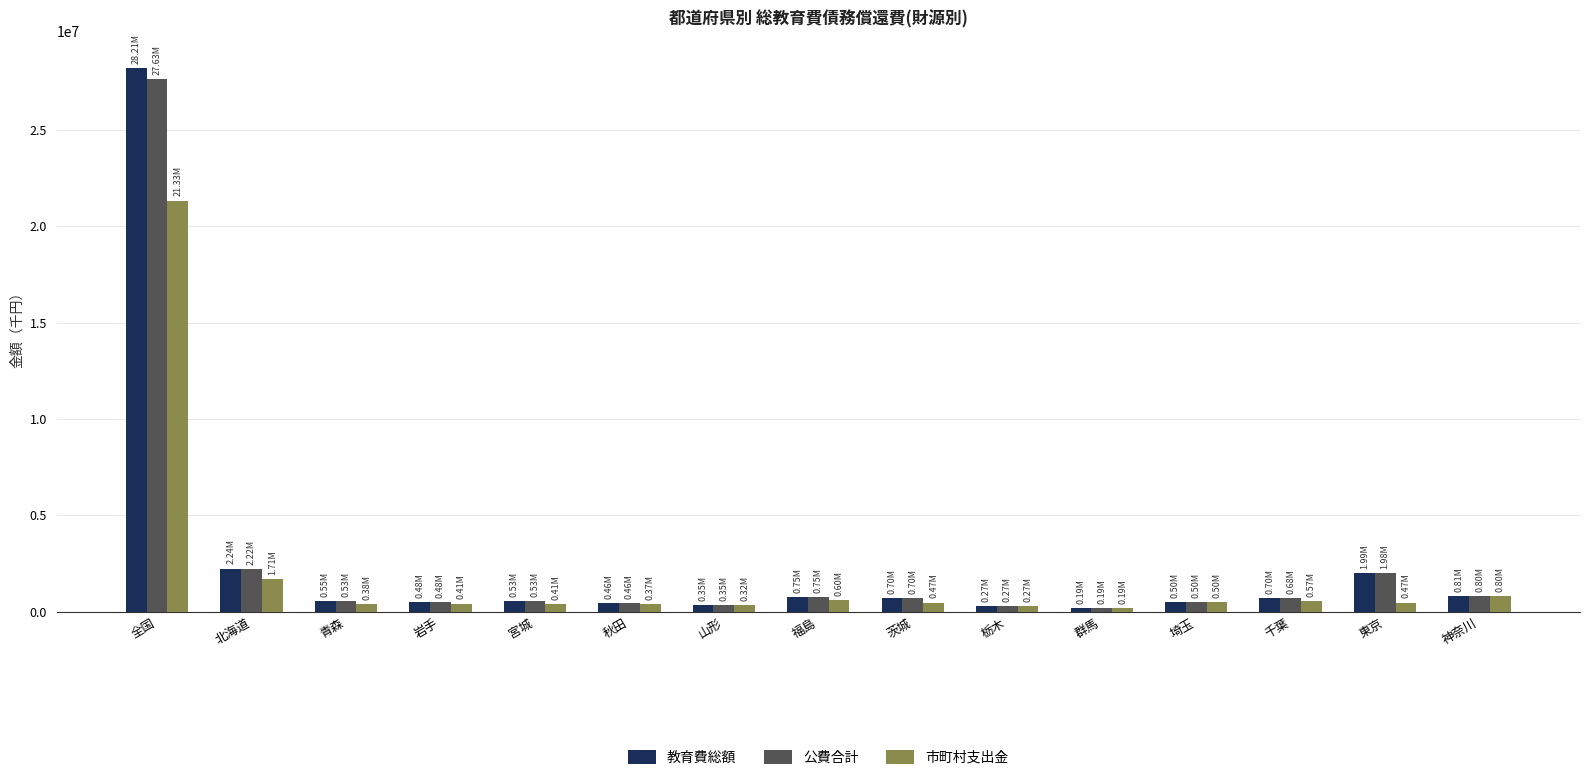

What is the difference between the maximum and minimum values in the 市町村支出金 series?

21141067